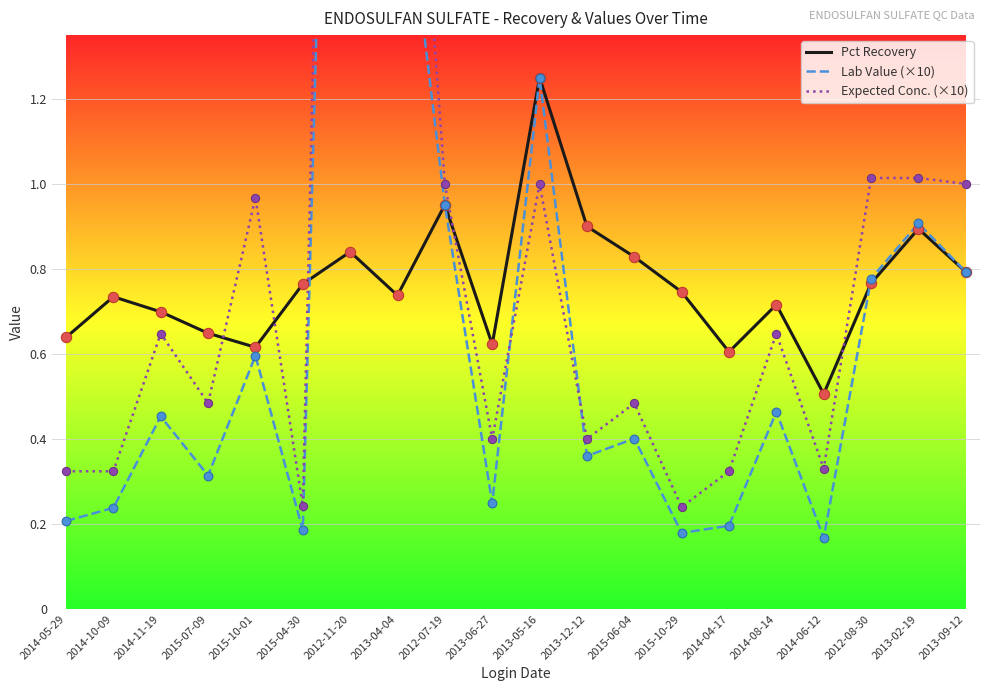

What are all the series names shown in the legend?

Pct Recovery, Lab Value (×10), Expected Conc. (×10)